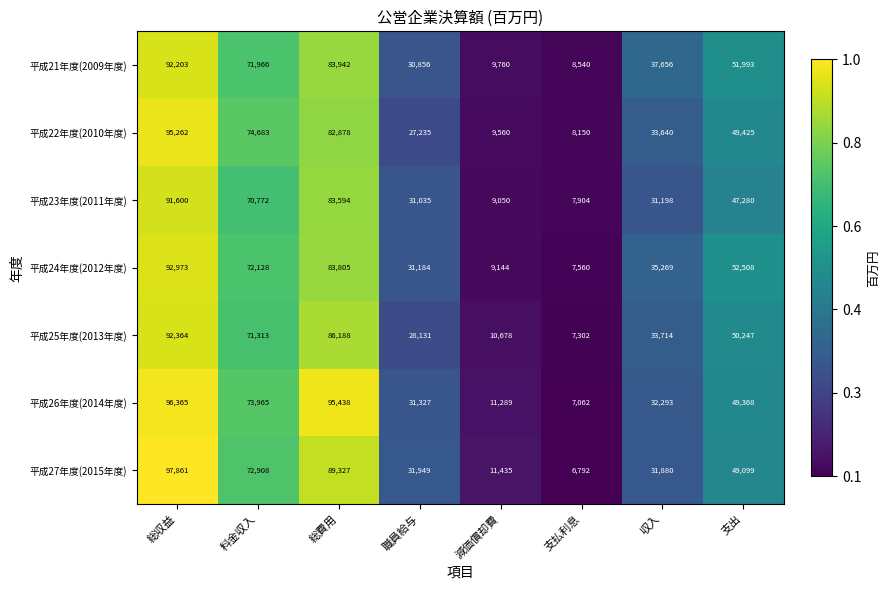

What is the sum of the 平成25年度(2013年度) values at 減価償却費 and 支払利息?

17980